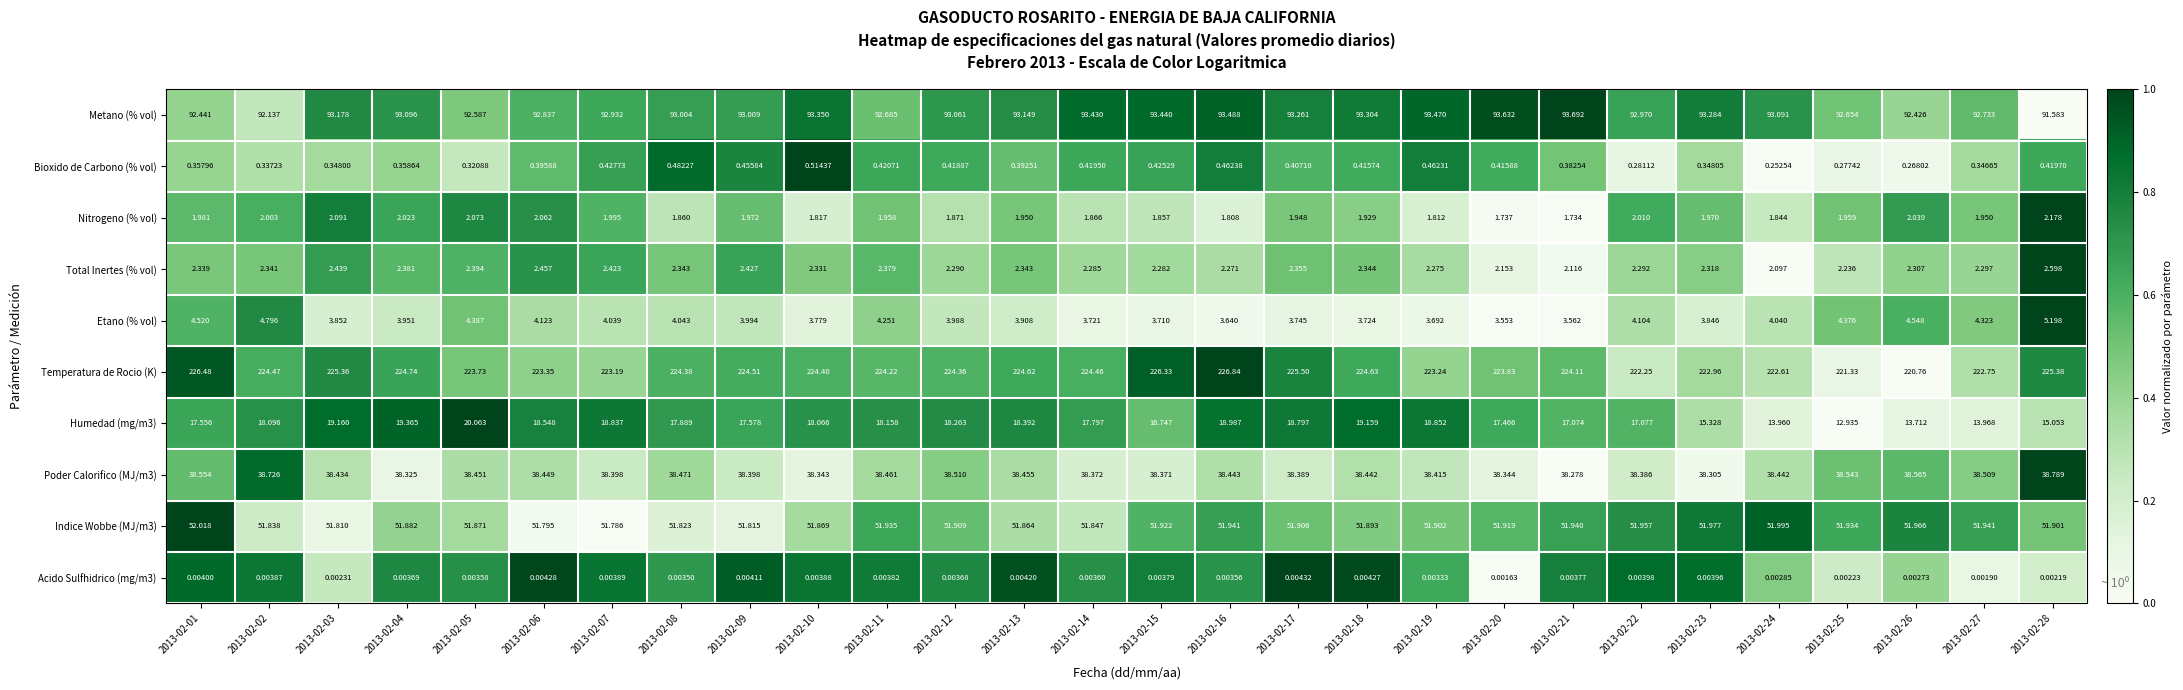

How many values in the Humedad (mg/m3) series exceed 18?

14